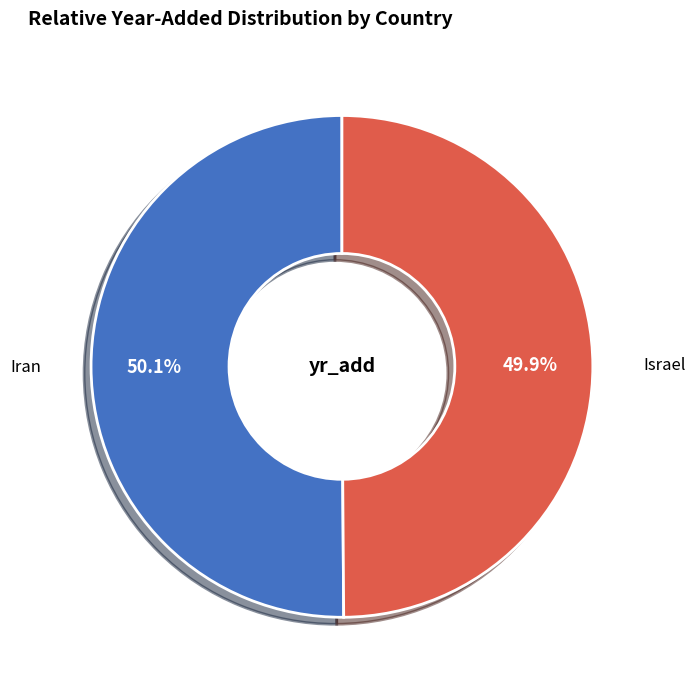

Is there any slice that represents more than half of the pie?

Yes